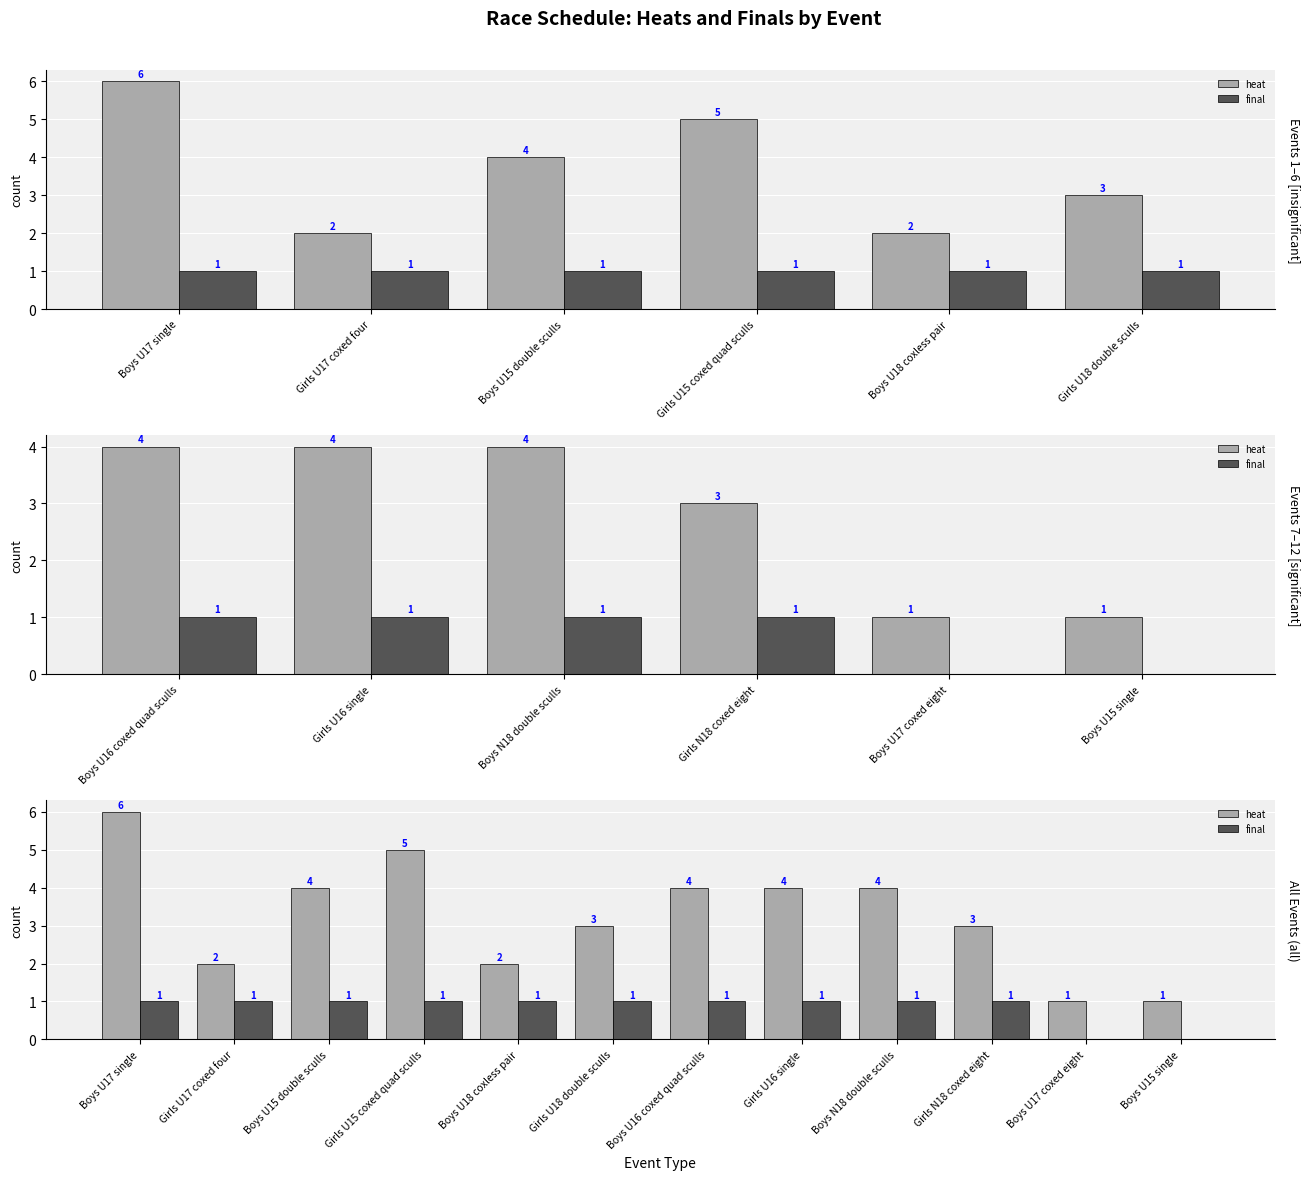

What is the sum of all final values?

10